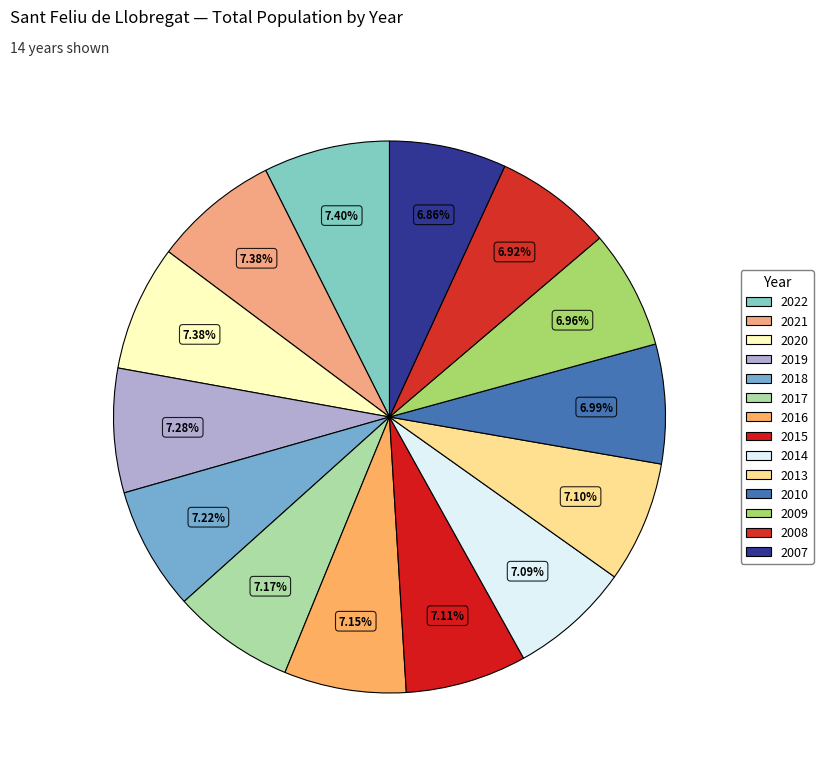

To the nearest percent, what is the combined percentage of 2018 and 2010?

14%